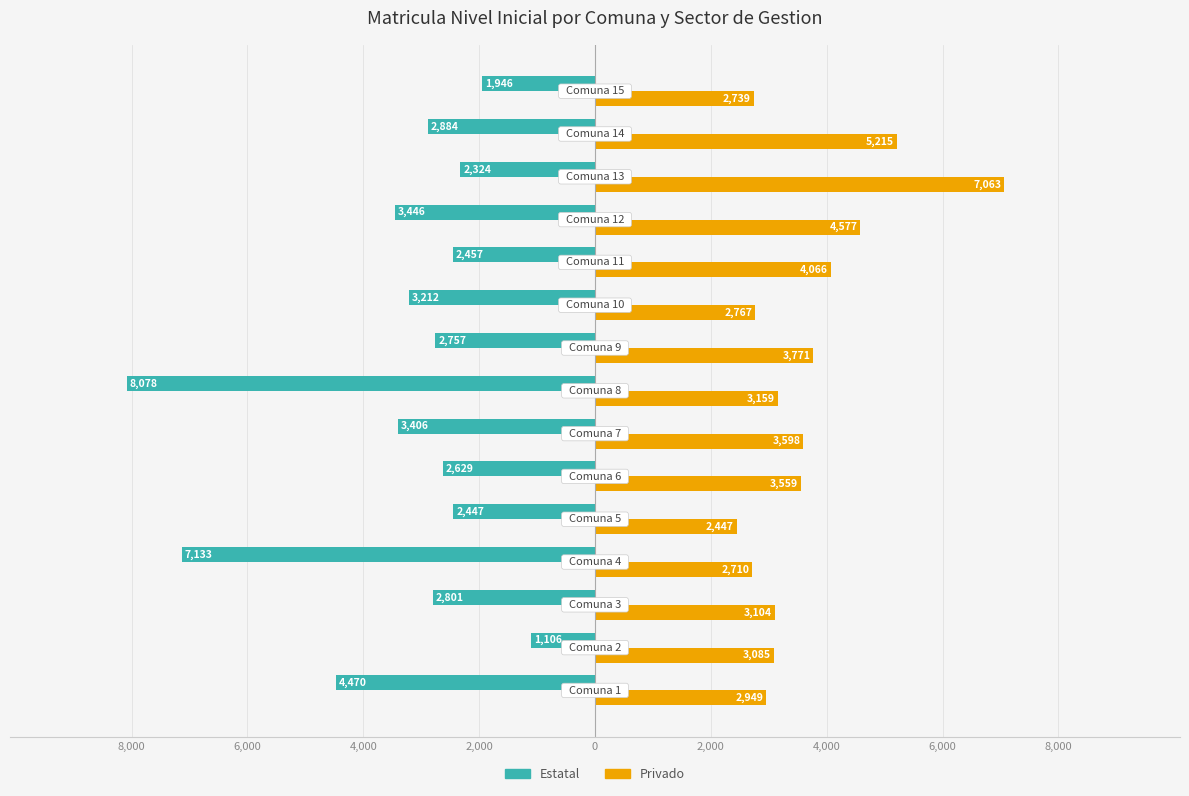

What is the minimum value for Estatal?

-8078